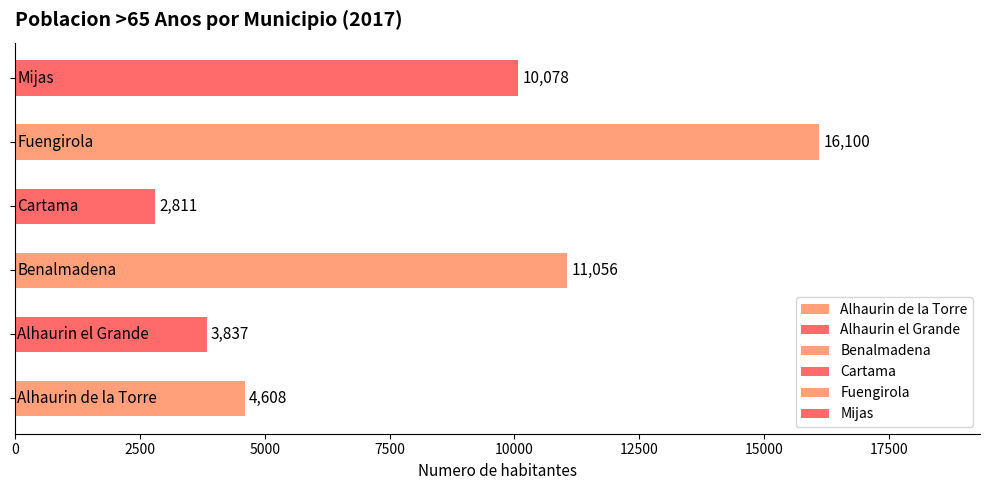

What is the average value?

8082